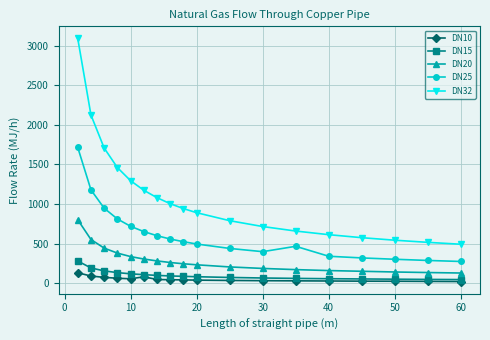

True or false: DN25 and DN10 intersect in this chart.

False